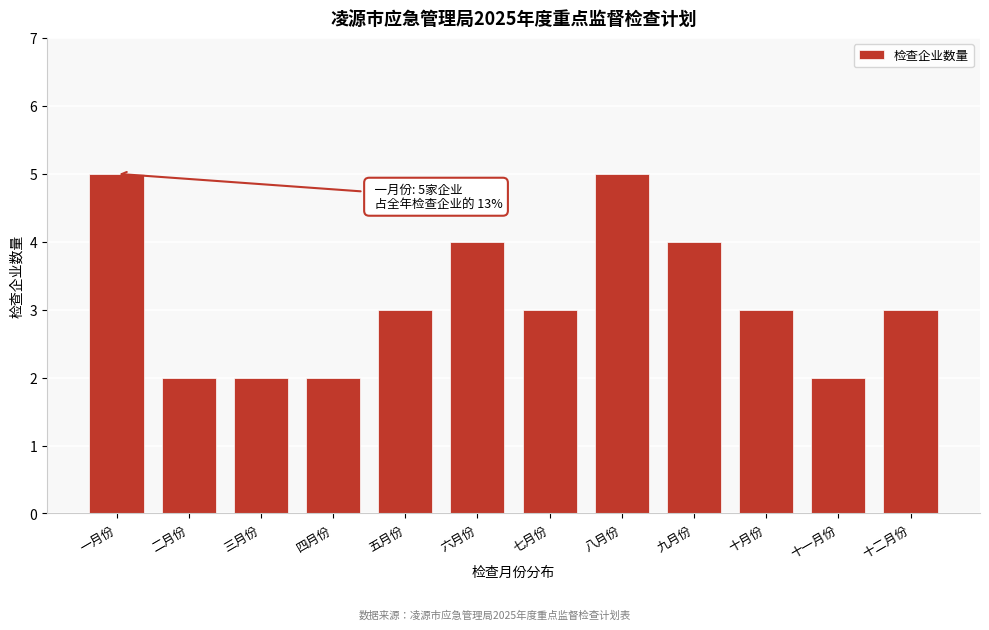

Reading left to right, extract all data points from this chart.

5	2	2	2	3	4	3	5	4	3	2	3